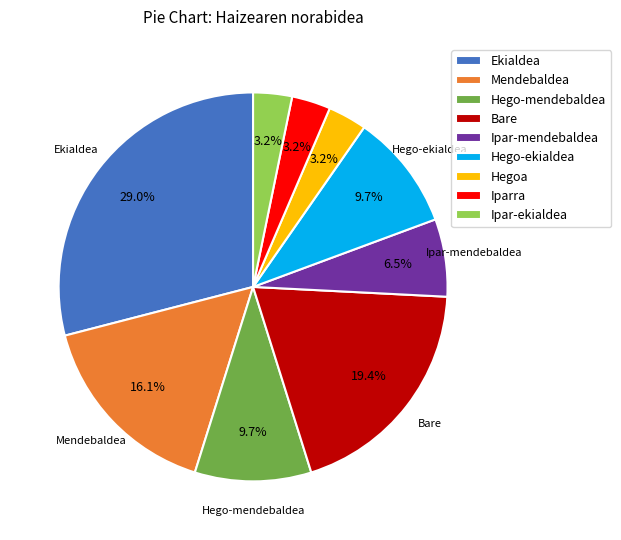

What percentage do Hego-mendebaldea and Ekialdea together represent?

38.7%